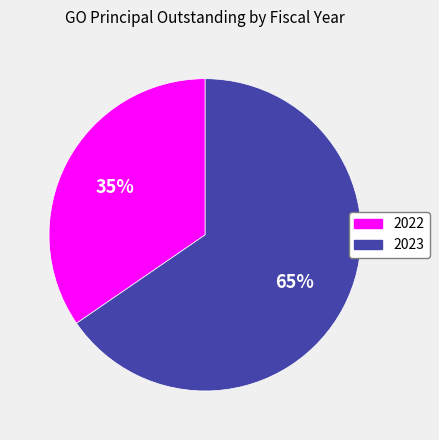

Rank the categories by value from lowest to highest.

2022, 2023